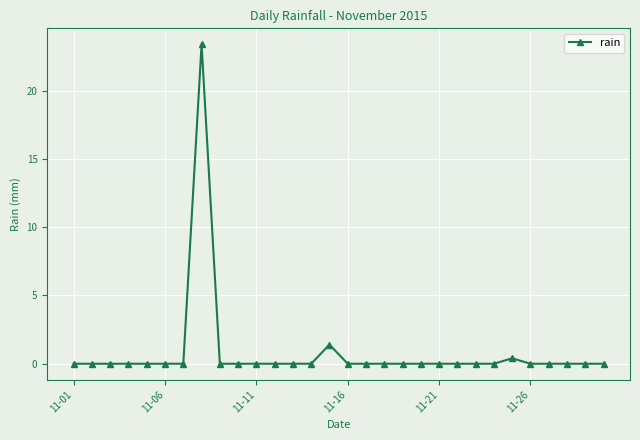

True or false: the data has more than 1 interior local peaks.

True